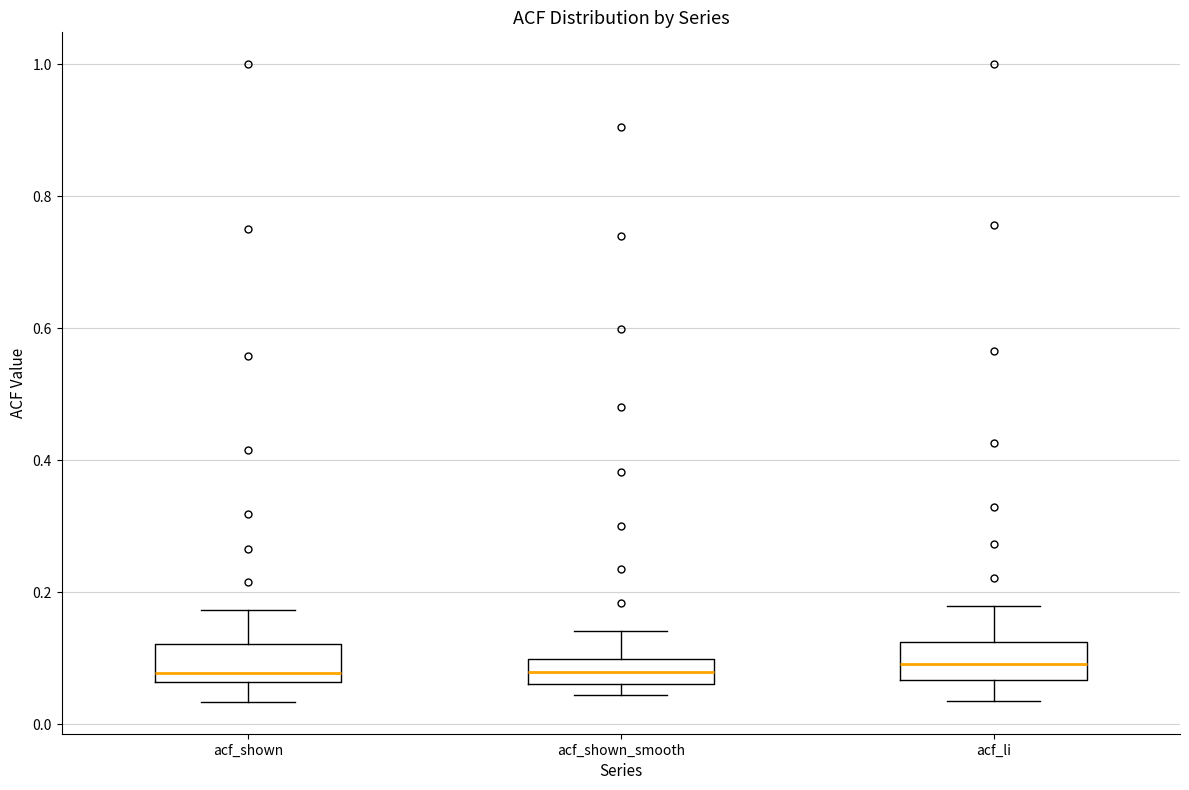

Reading left to right, transcribe this box plot: for each box, give where its median line is, the range the box spans, and where its two whiskers end, as read against the y-axis. The values are not printed on the chart, so give them approximately, as read against the axis.

acf_shown: median 0.08, box 0.06 to 0.12, whiskers 0.04 to 0.18
acf_shown_smooth: median 0.08, box 0.06 to 0.10, whiskers 0.04 to 0.14
acf_li: median 0.10, box 0.06 to 0.12, whiskers 0.04 to 0.18